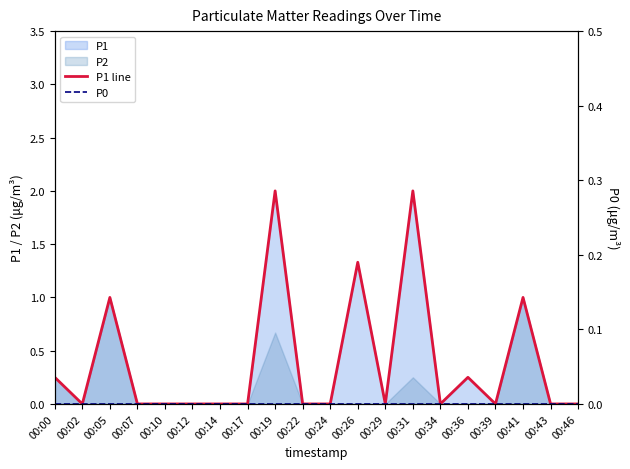

Between 00:19 and 00:31, which is larger?

00:19